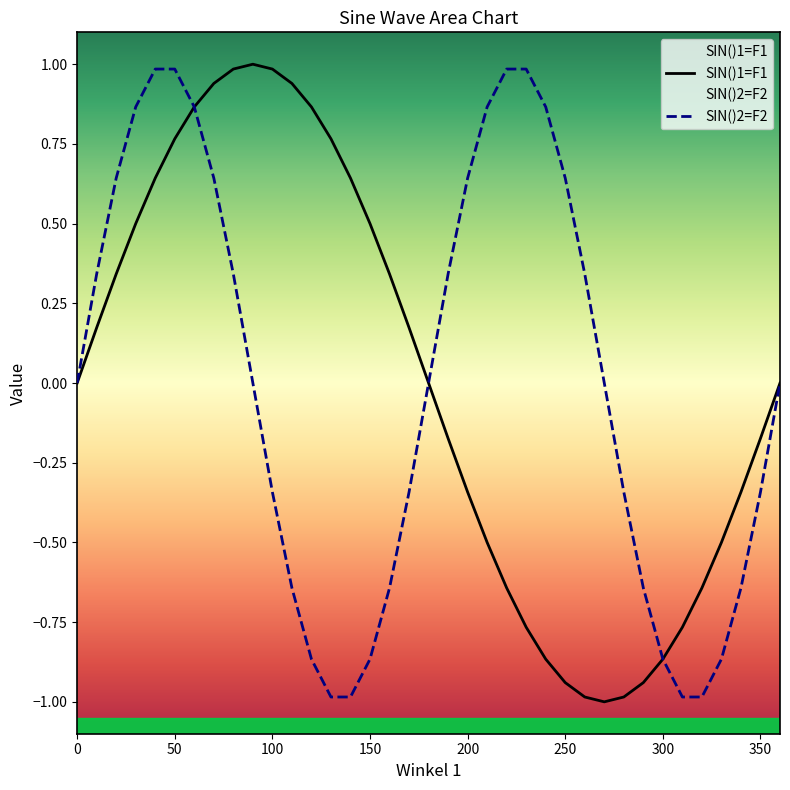

What is the greatest value displayed?

1.0